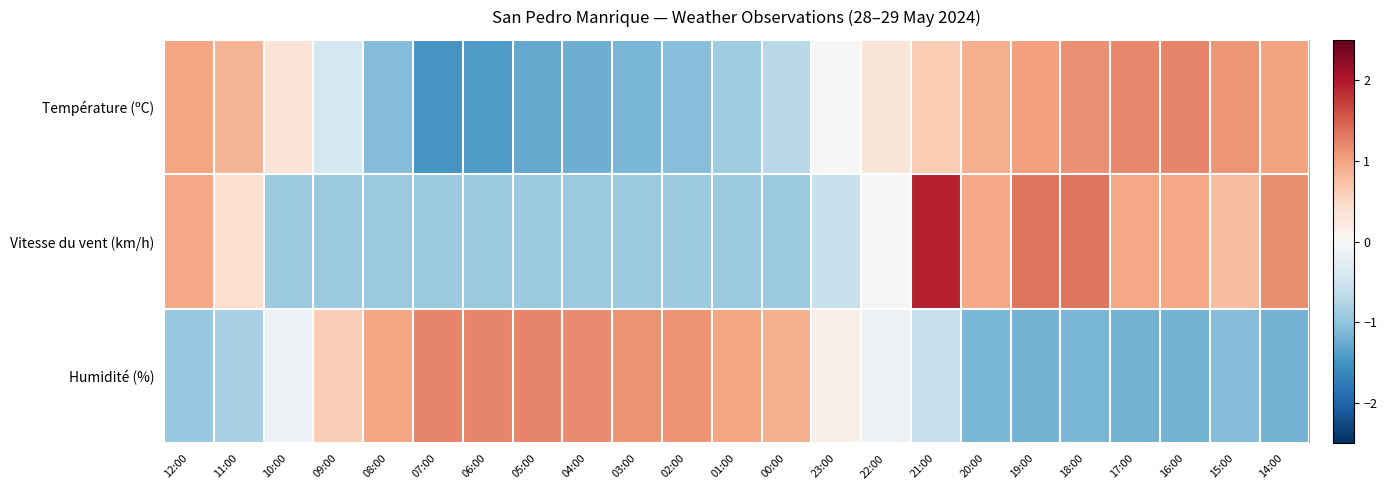

Which label corresponds to the largest value in the chart?

21:00